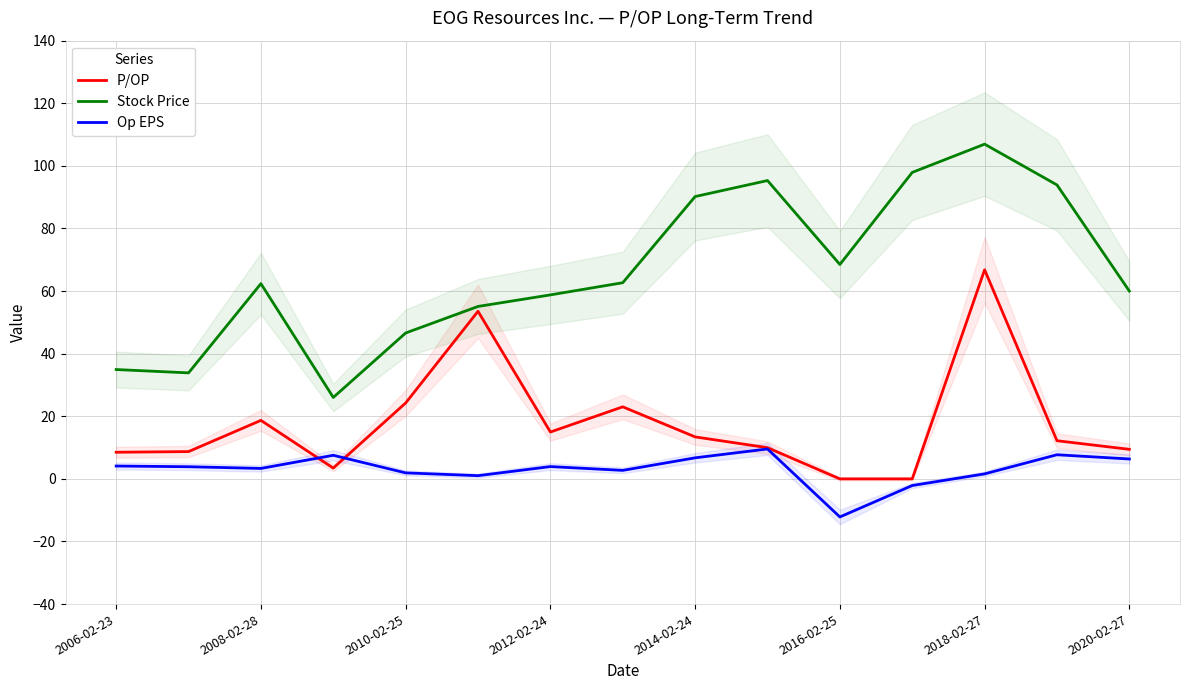

Read the Op EPS value at 2020-02-27.

6.4